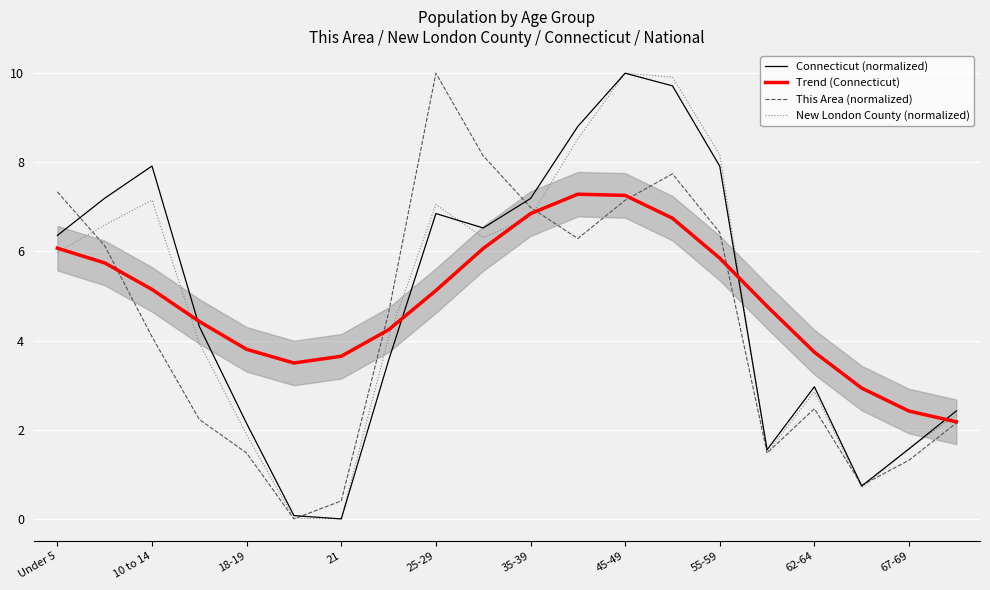

What is the value of the New London County (normalized) point at the 8th from the left?

4.1